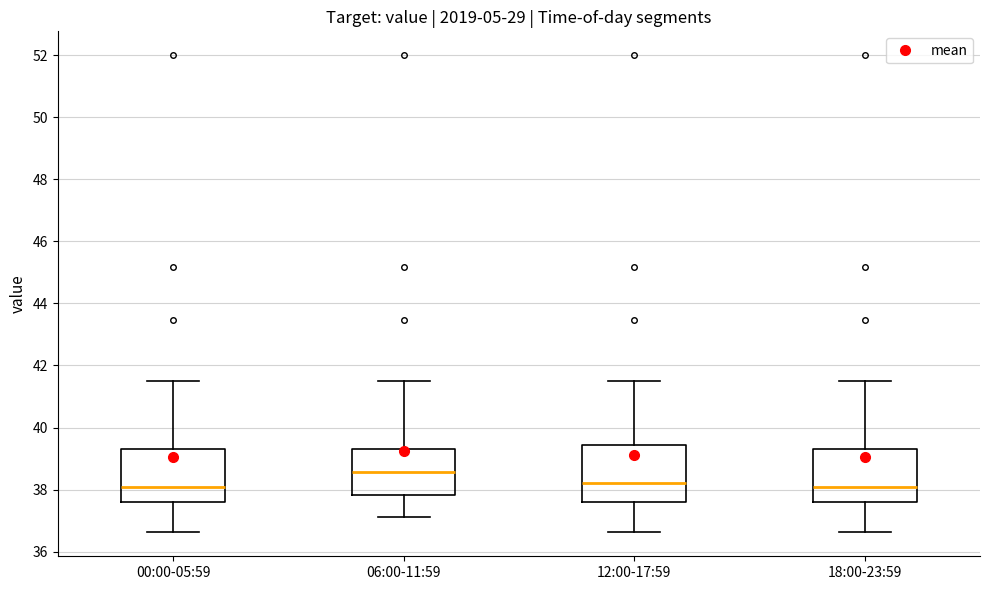

Where does the median line of the box for 06:00-11:59 sit on the y-axis? The values are not printed on the chart, so give them approximately, as read against the axis.

38.6